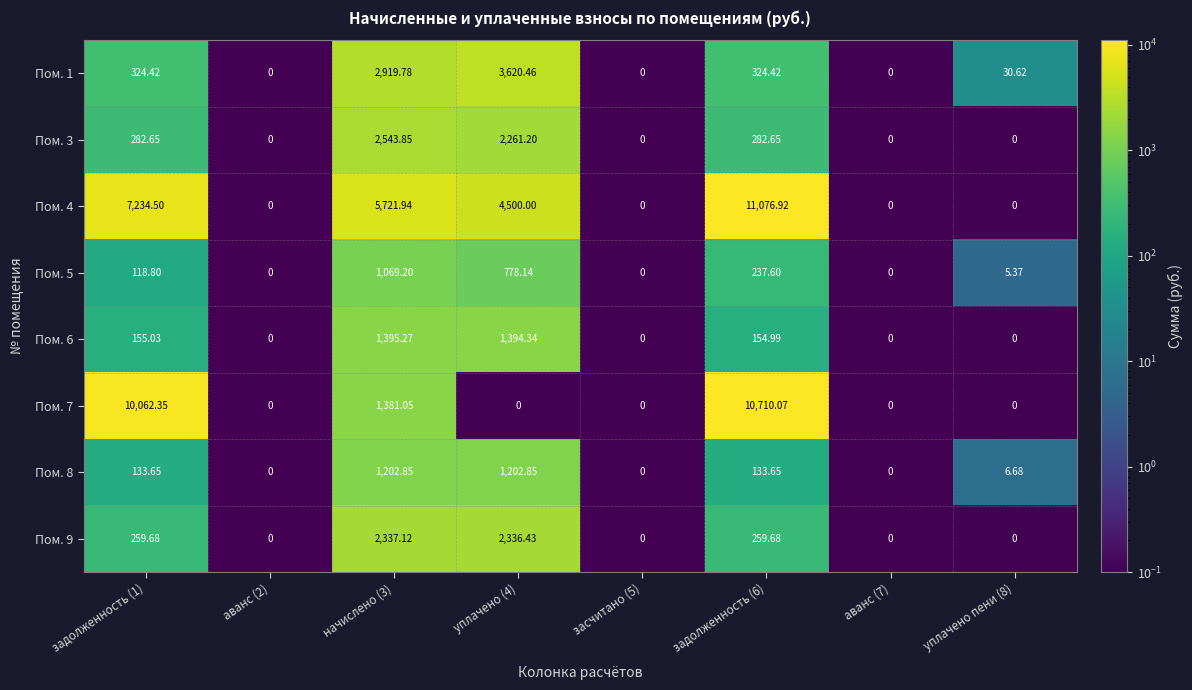

How many data points in Пом. 1 are less than 324?

4